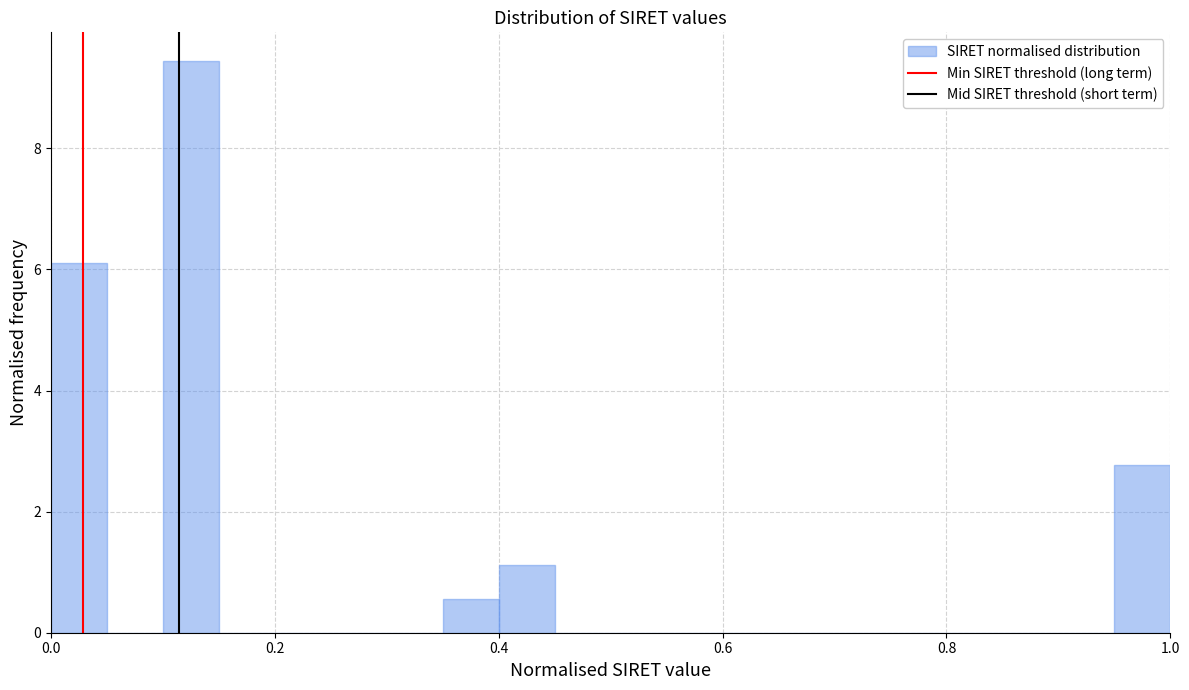

Read against the x-axis, roughly where is the centre of the tallest bar?

0.12